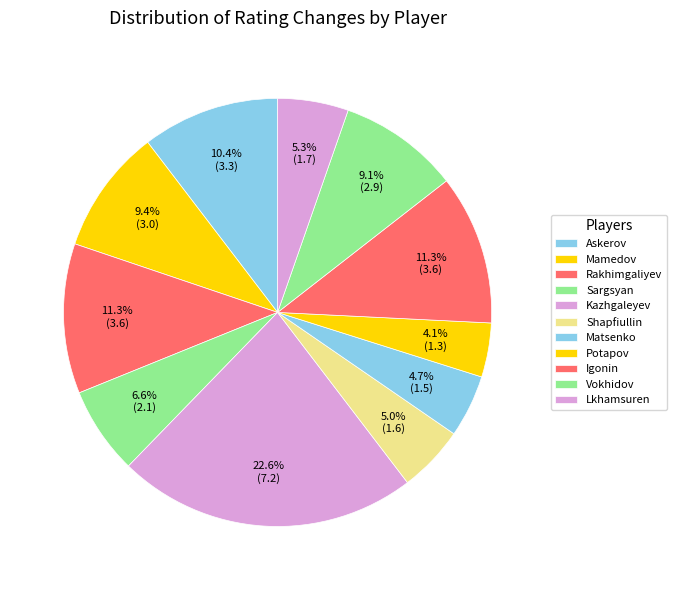

How many slices are in this pie chart?

11